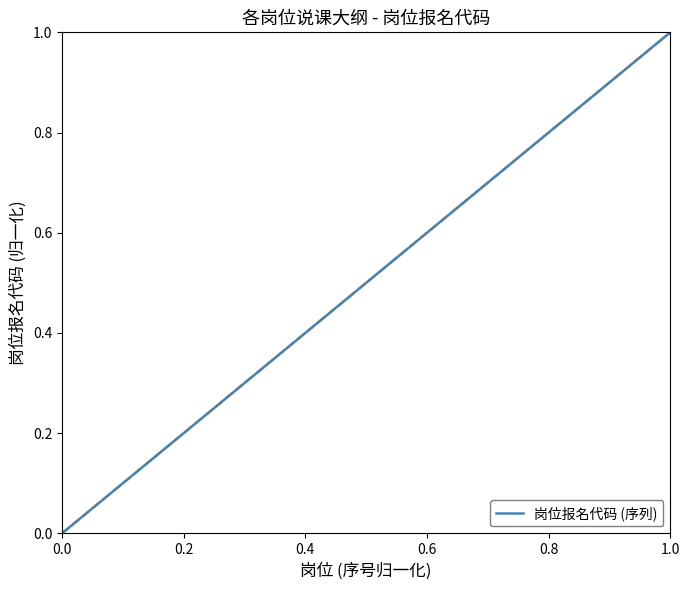

What is the difference between the maximum and minimum values?

1.0